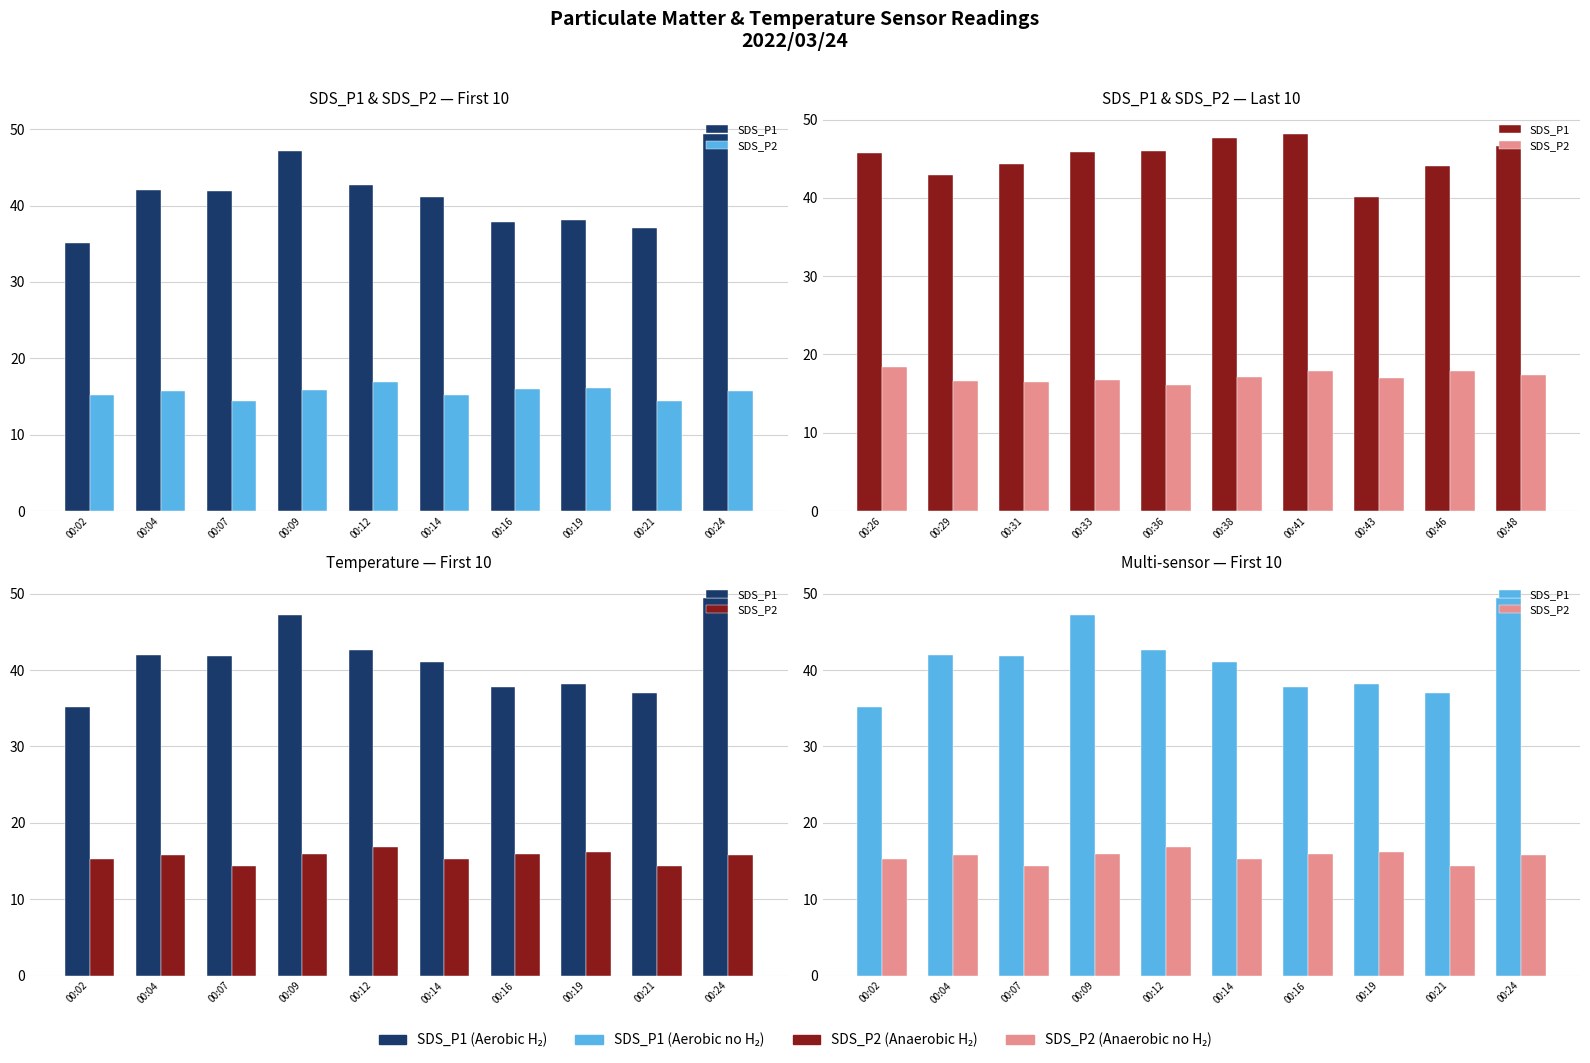

What is the value of the SDS_P2 bar at the 2nd from the left?

15.7